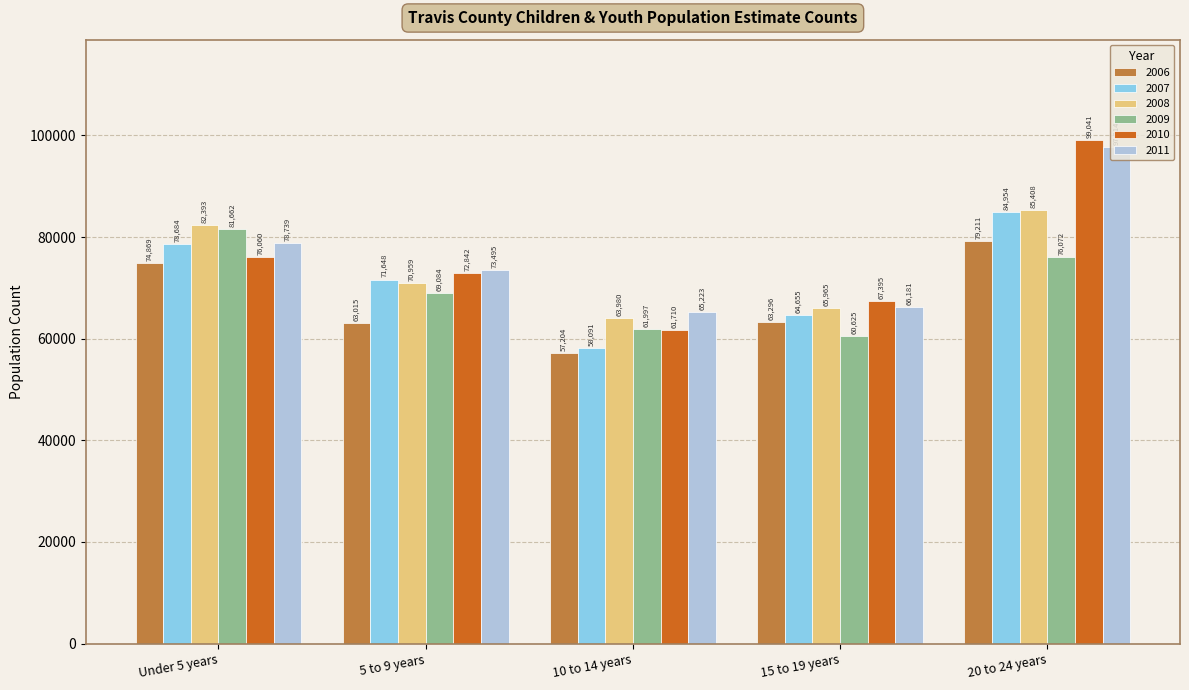

Reading left to right, list all the values displayed in this chart.

2006: 74869	63015	57204	63296	79211
2007: 78684	71648	58091	64655	84954
2008: 82393	70959	63980	65965	85408
2009: 81662	69084	61997	60625	76072
2010: 76060	72842	61710	67395	99041
2011: 78739	73495	65223	66181	97814